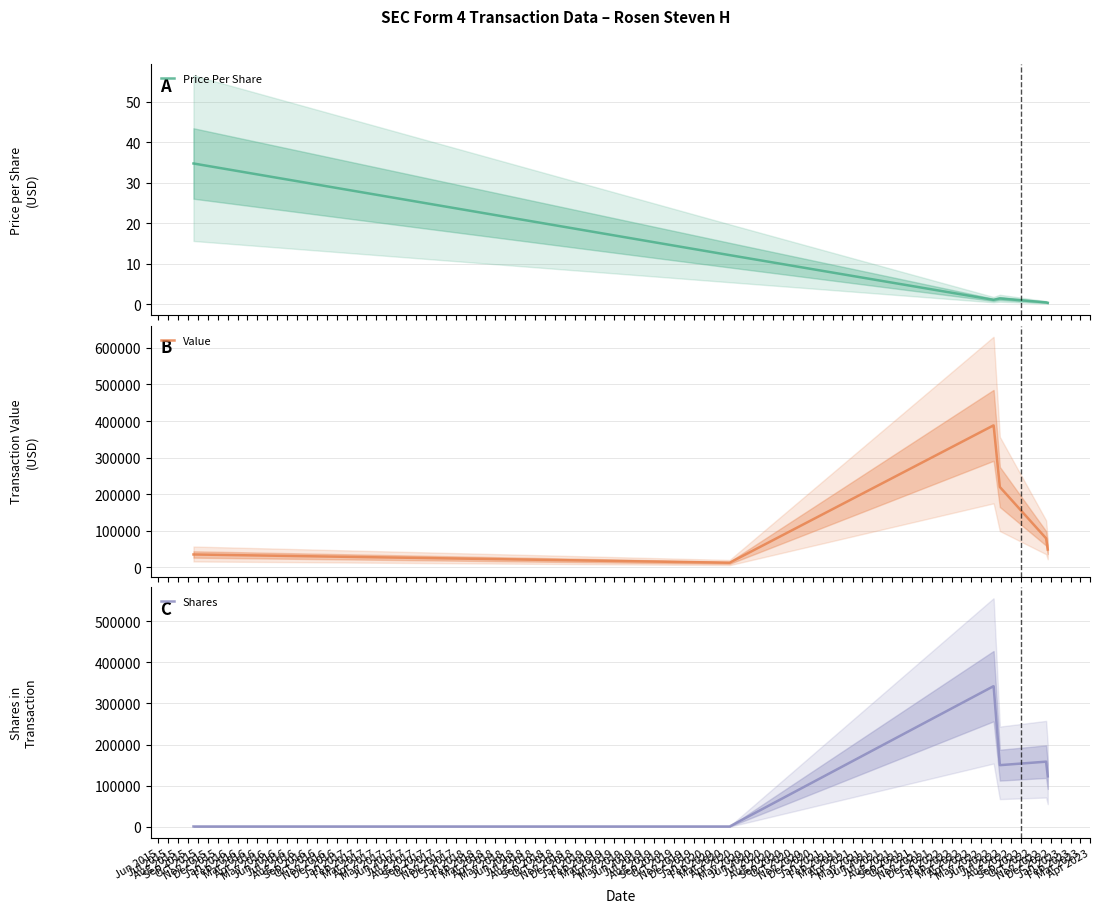

What is the difference between the second highest and second lowest values in the Value series?

353019